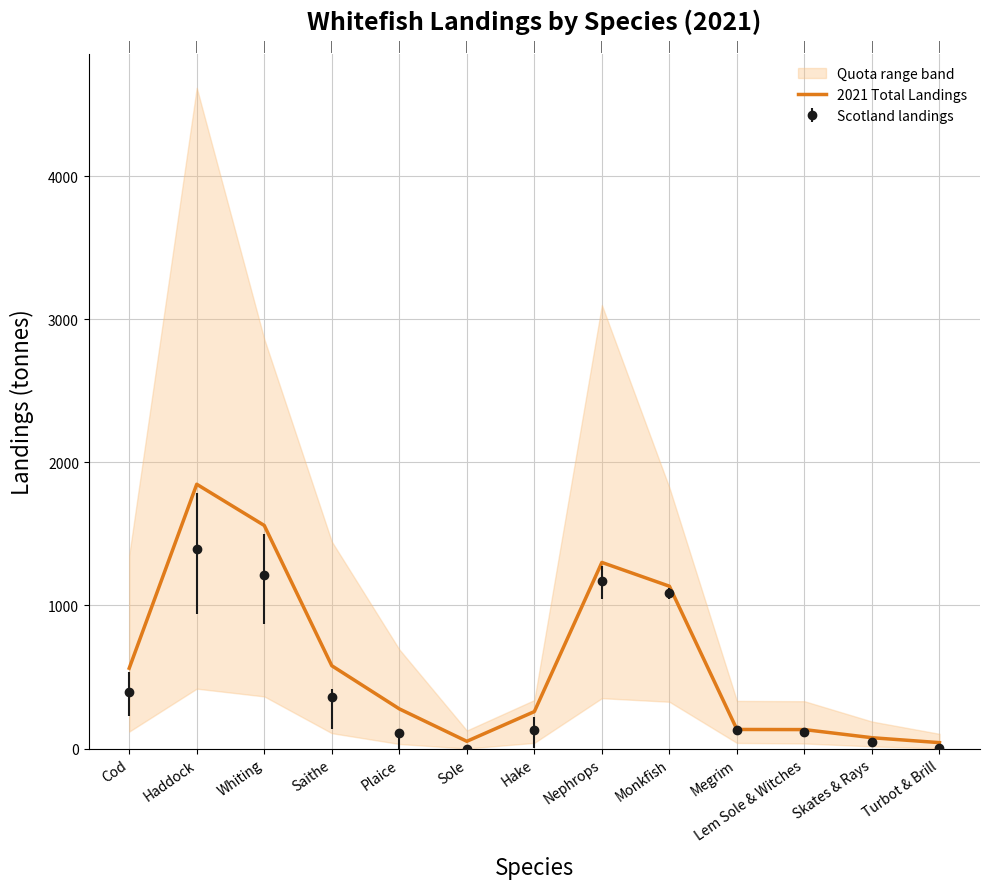

List the labels in order of value, smallest first.

Turbot & Brill, Sole, Skates & Rays, Lem Sole & Witches, Megrim, Hake, Plaice, Cod, Saithe, Monkfish, Nephrops, Whiting, Haddock